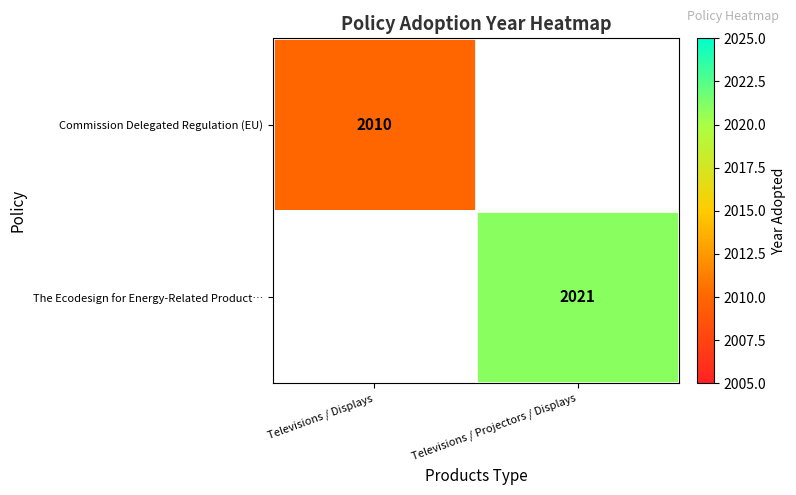

The Commission Delegated Regulation (EU) series shows 789 at Televisions / Displays. True or false?

False